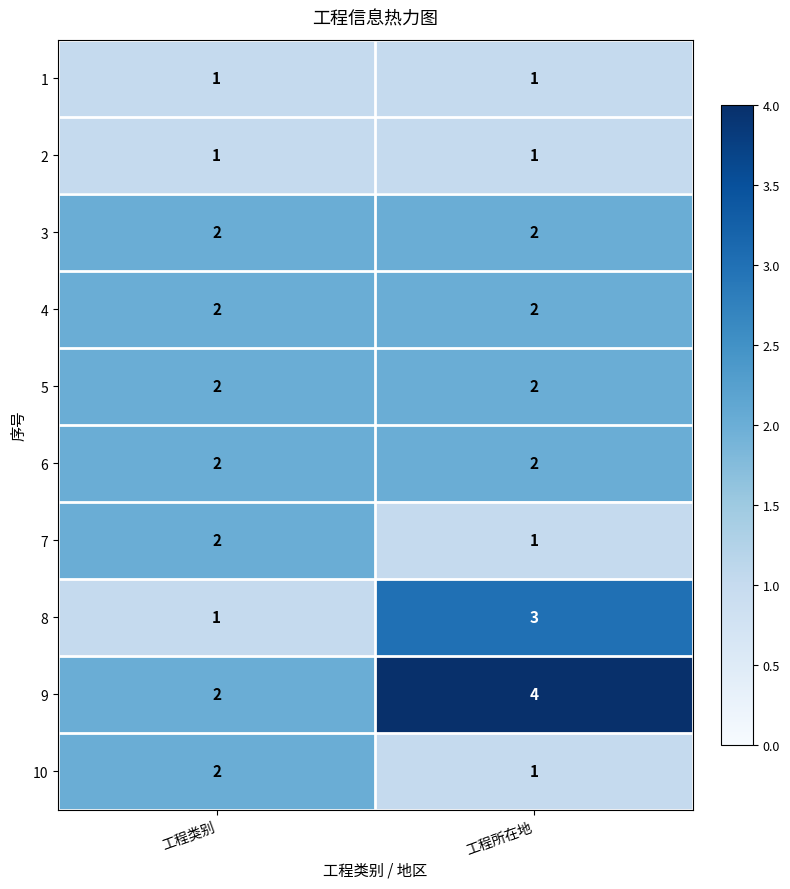

What is the difference between the highest and lowest values at 工程所在地?

3